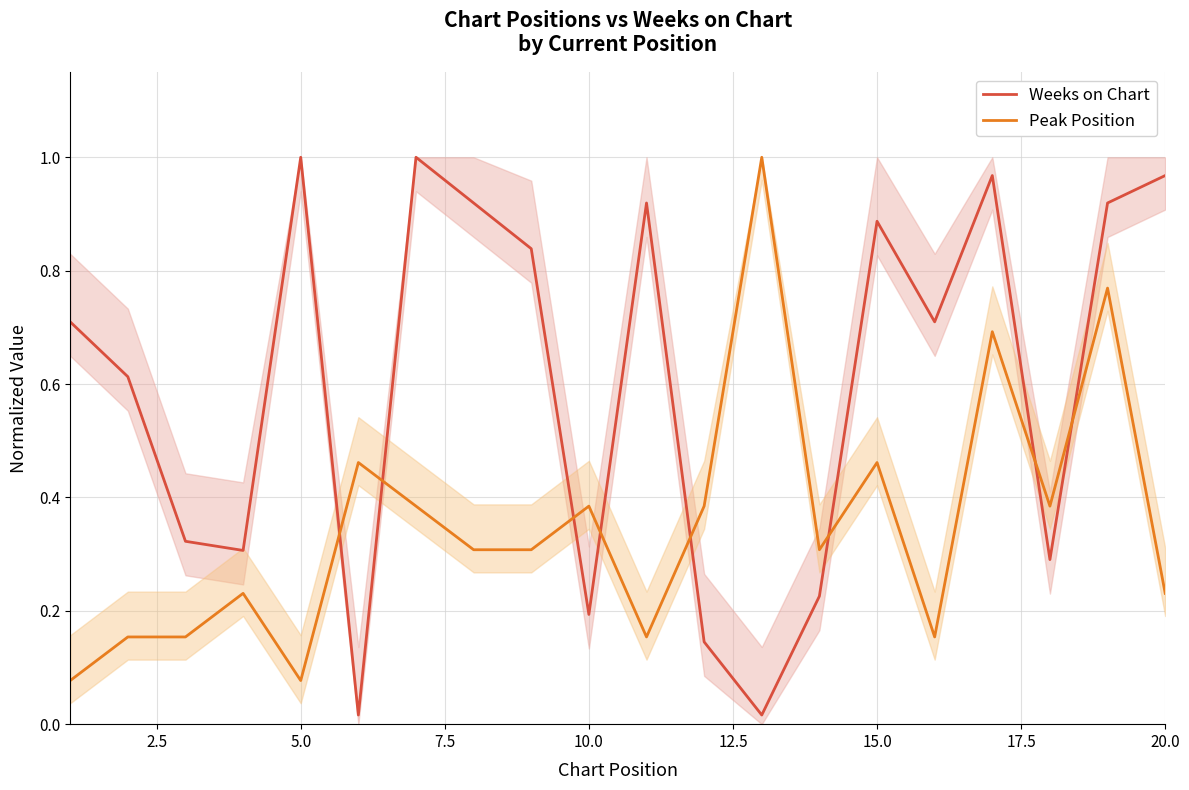

Which series has the largest range (max minus min)?

Weeks on Chart